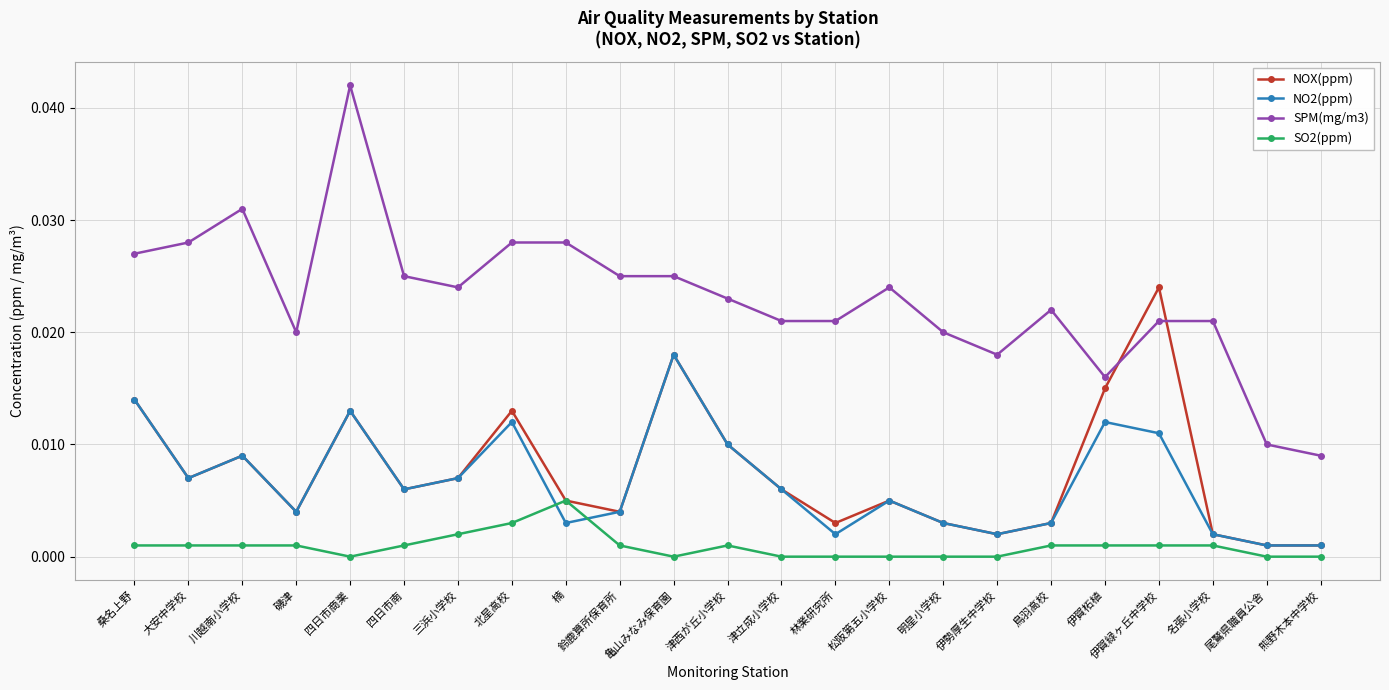

In NOX(ppm), how many points are higher than both neighbors (excluding endpoints)?

6